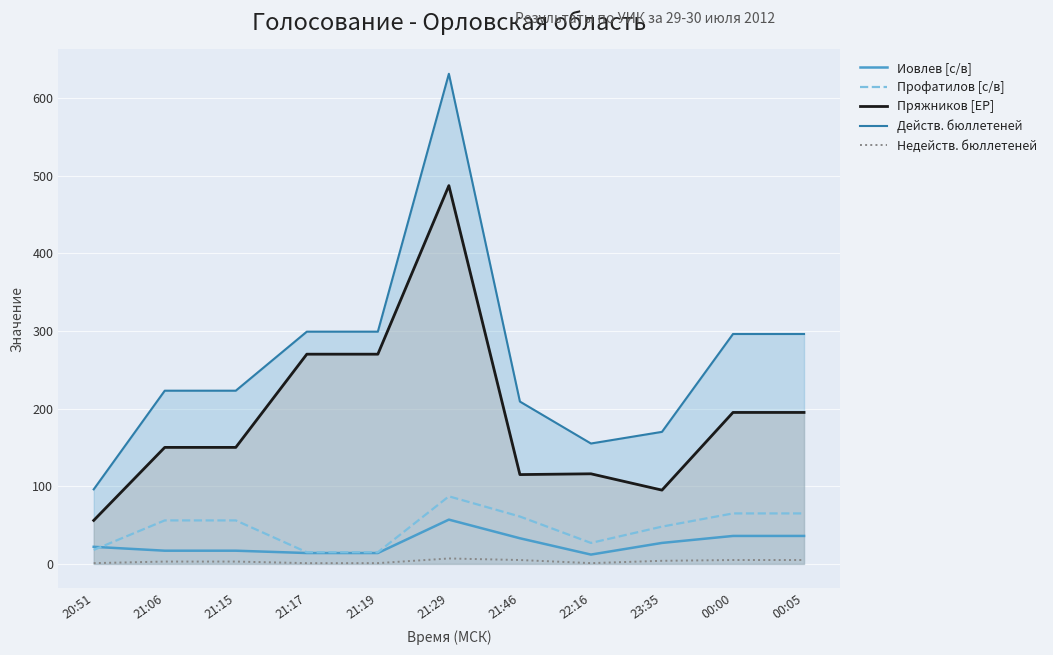

Which series has the largest range (max minus min)?

Действ. бюллетеней